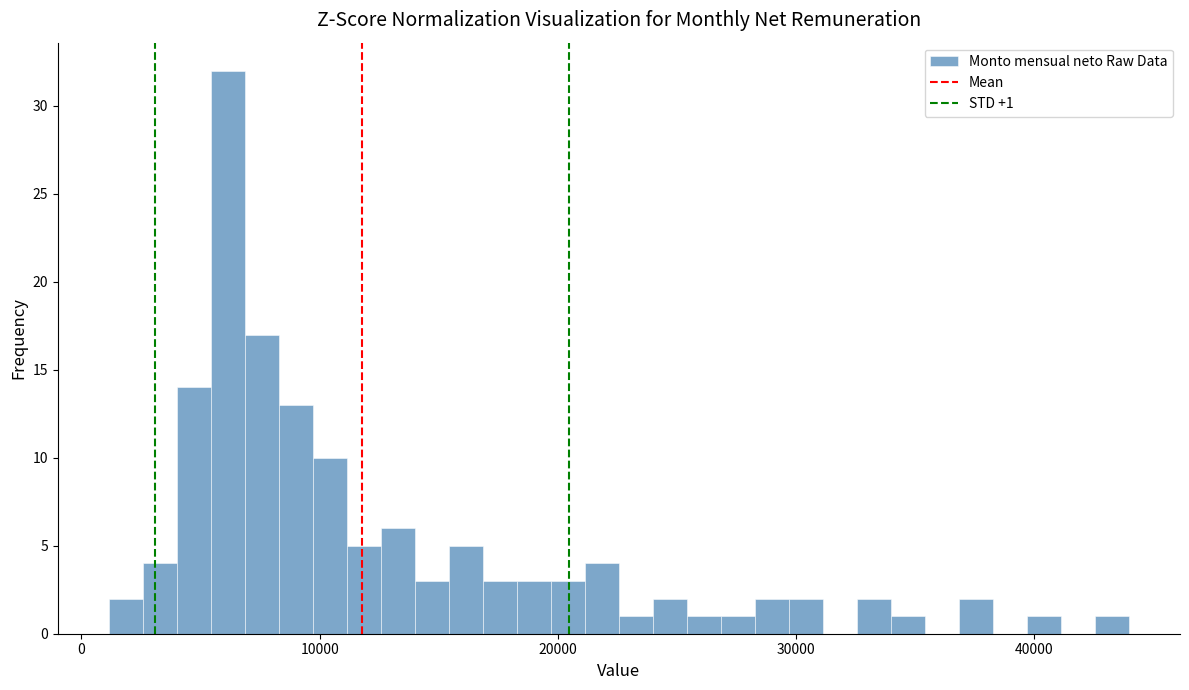

Around what value on the x-axis is the tallest bar? Give the approximate position of its centre, as read against the axis.

6000